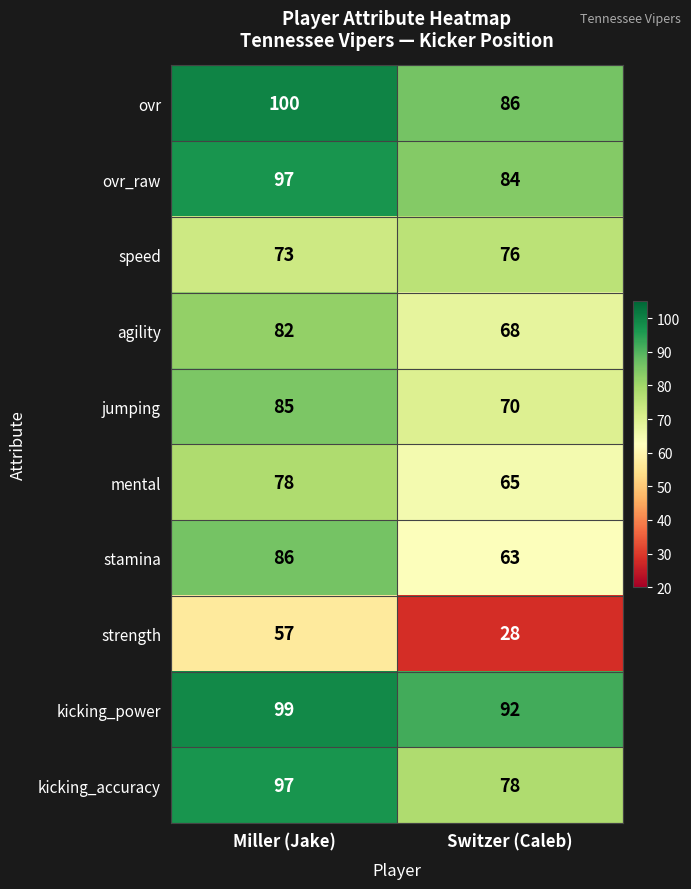

What is the sum of all mental values?

143